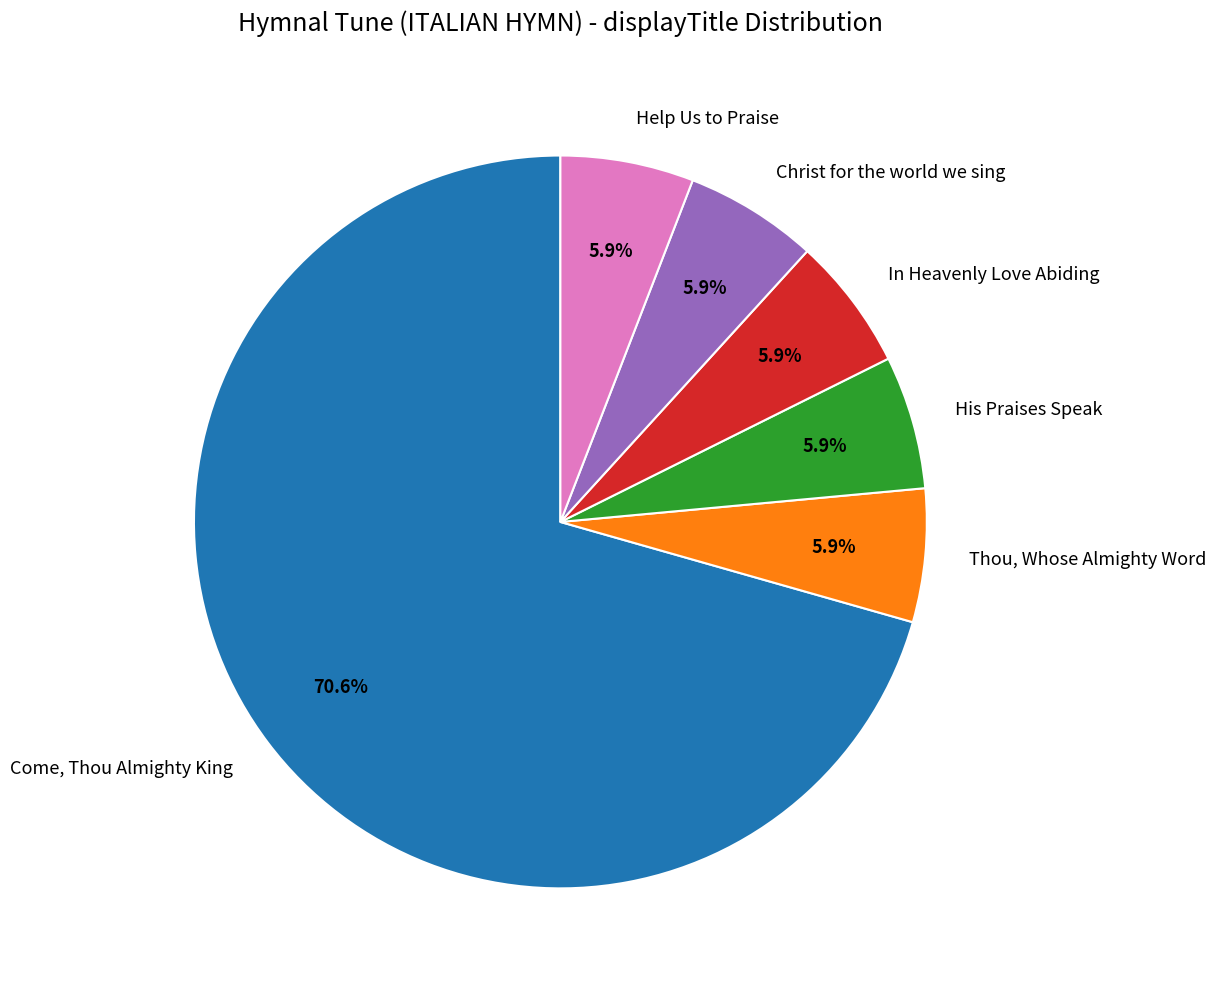

Which slice is the largest?

Come, Thou Almighty King